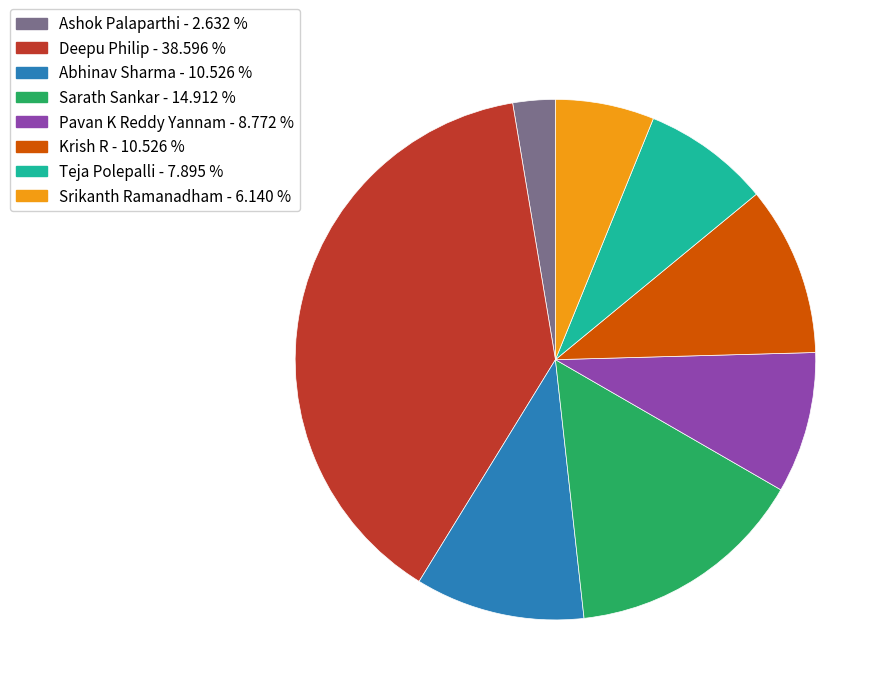

Count the number of slices in the pie.

8